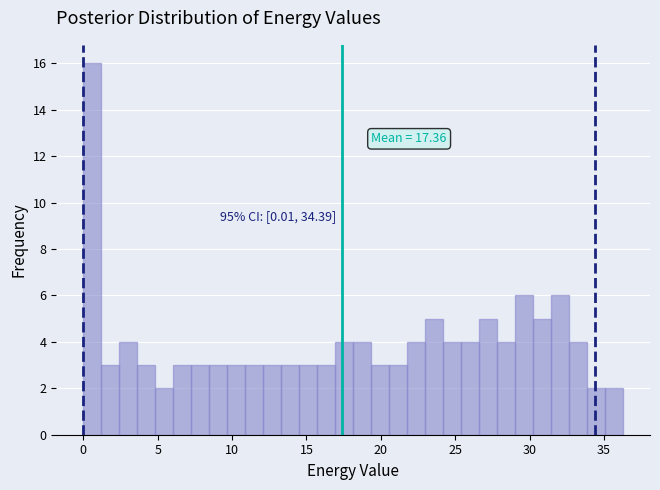

Read against the x-axis, roughly where is the centre of the tallest bar?

0.5